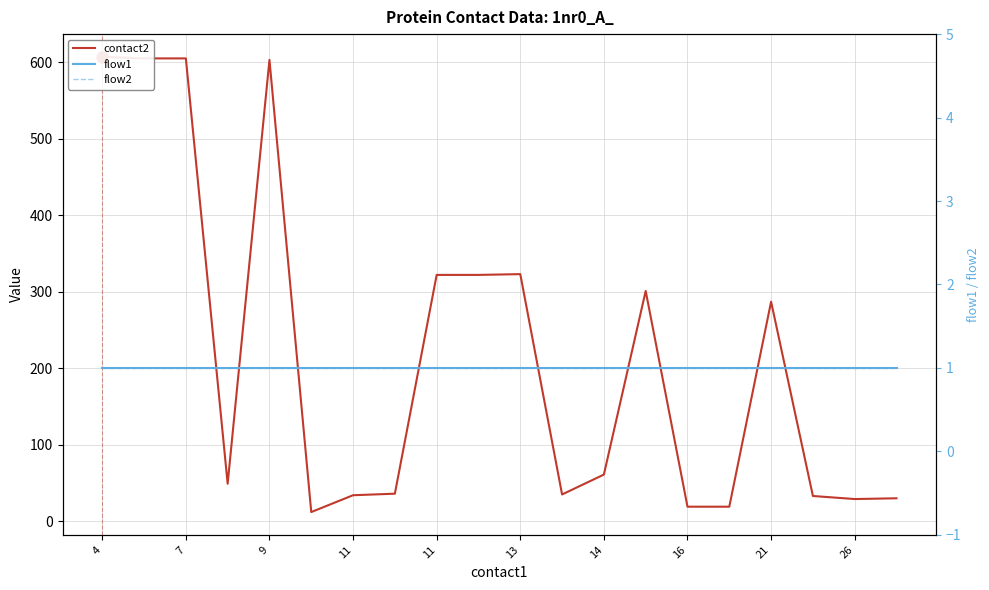

What is the minimum value shown in the chart?

1